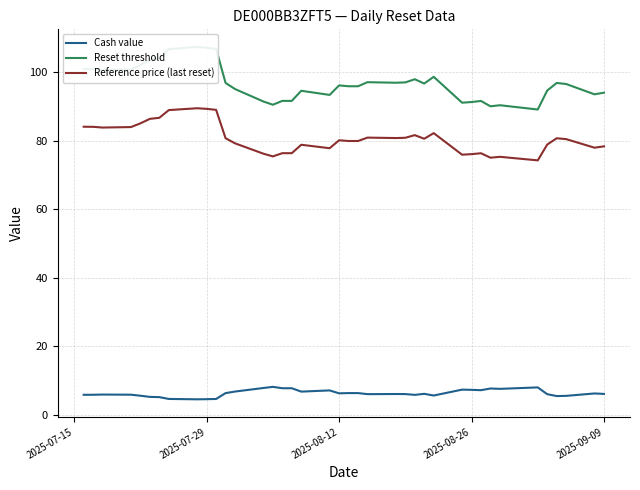

True or false: Reference price (last reset) and Reset threshold intersect in this chart.

False